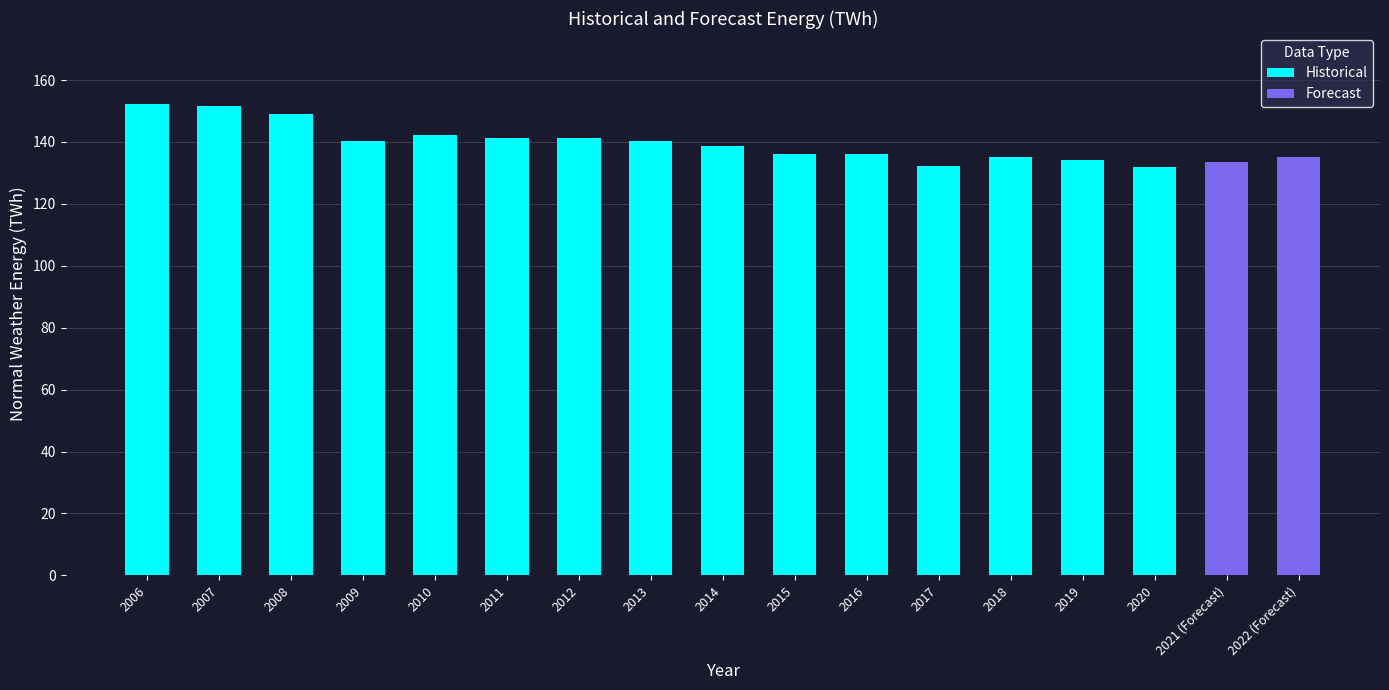

What is the difference between the maximum and minimum values?

20.4